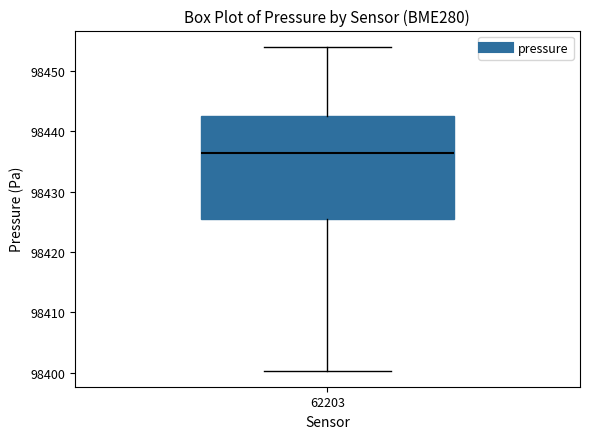

Transcribe this box plot: give where the median line is, the range the box spans, and where the two whiskers end, as read against the y-axis. The values are not printed on the chart, so give them approximately, as read against the axis.

median 98436, box 98425 to 98443, whiskers 98400 to 98454